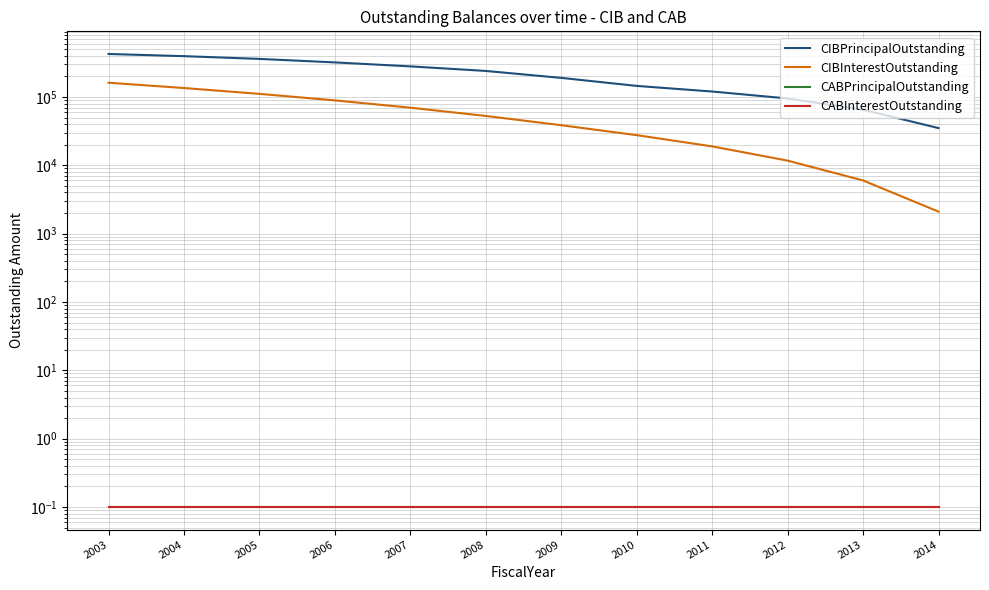

At which category is the sum across all series the highest?

2003